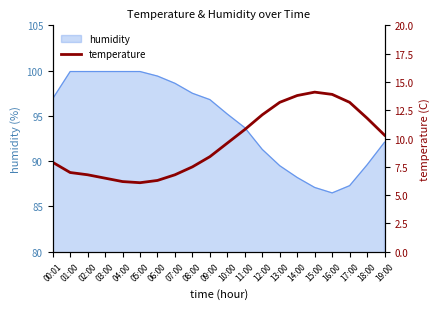

What is the label of the 8th point from the left?

07:00